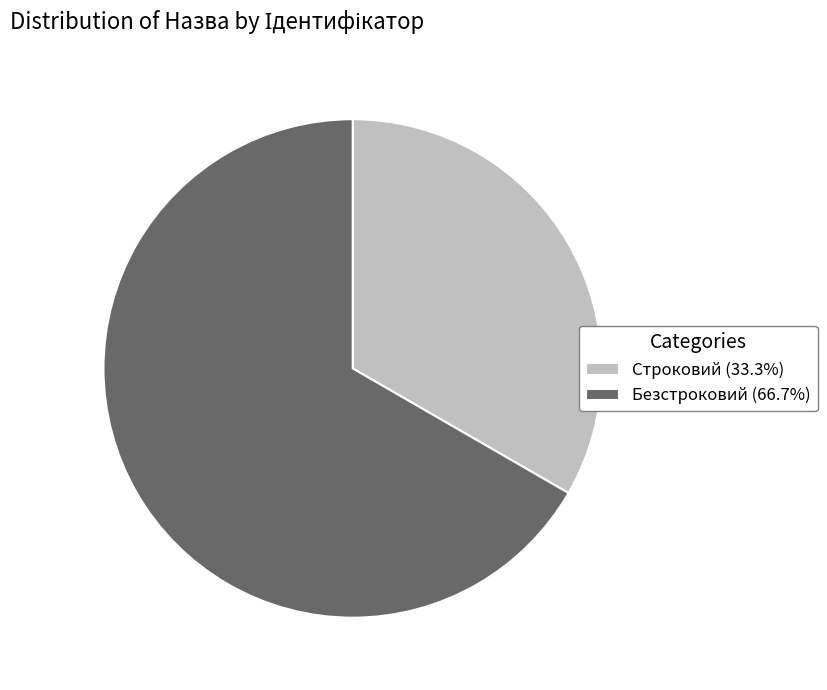

Which category has the smallest portion of the pie?

Строковий